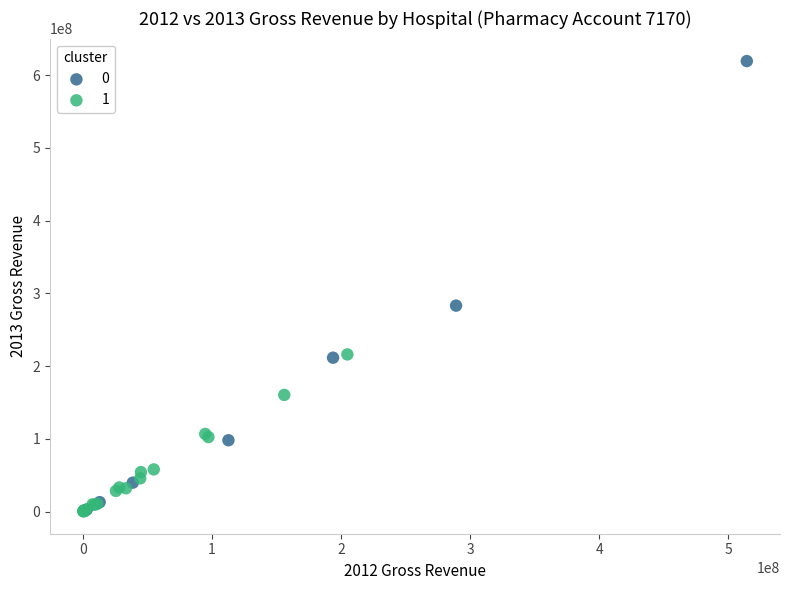

What are all the series names shown in the legend?

0, 1